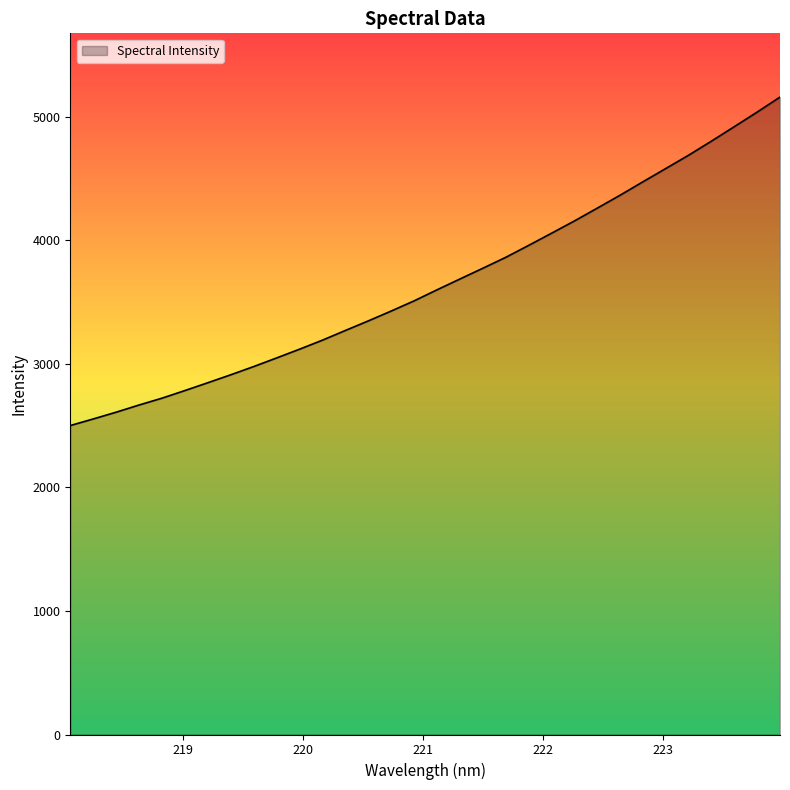

Does the chart display data point markers on the line(s)?

No